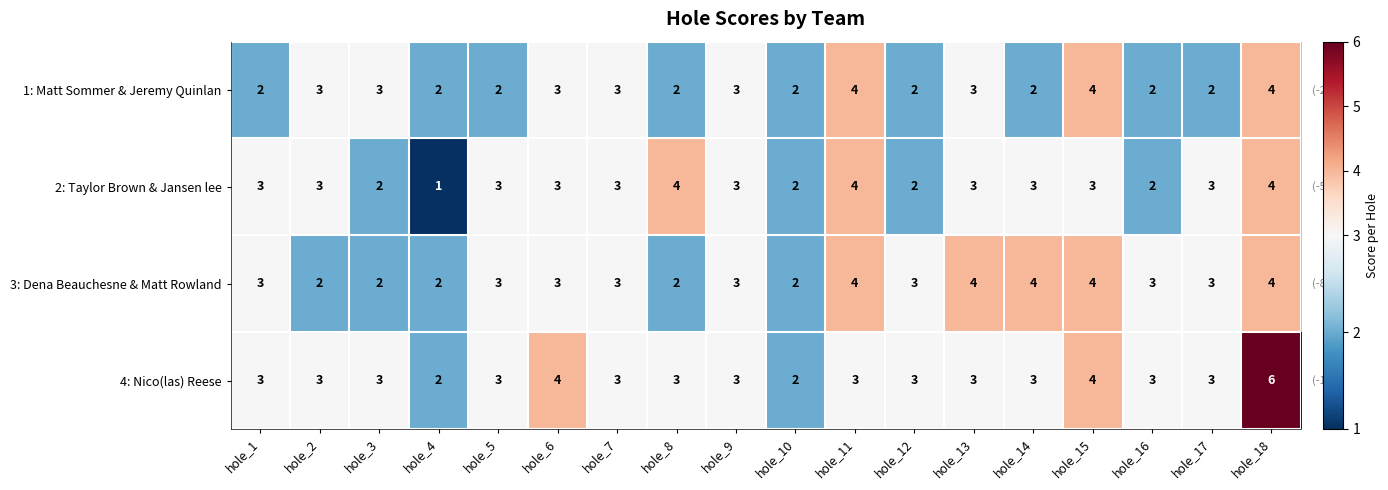

Count the number of categories in the chart.

18